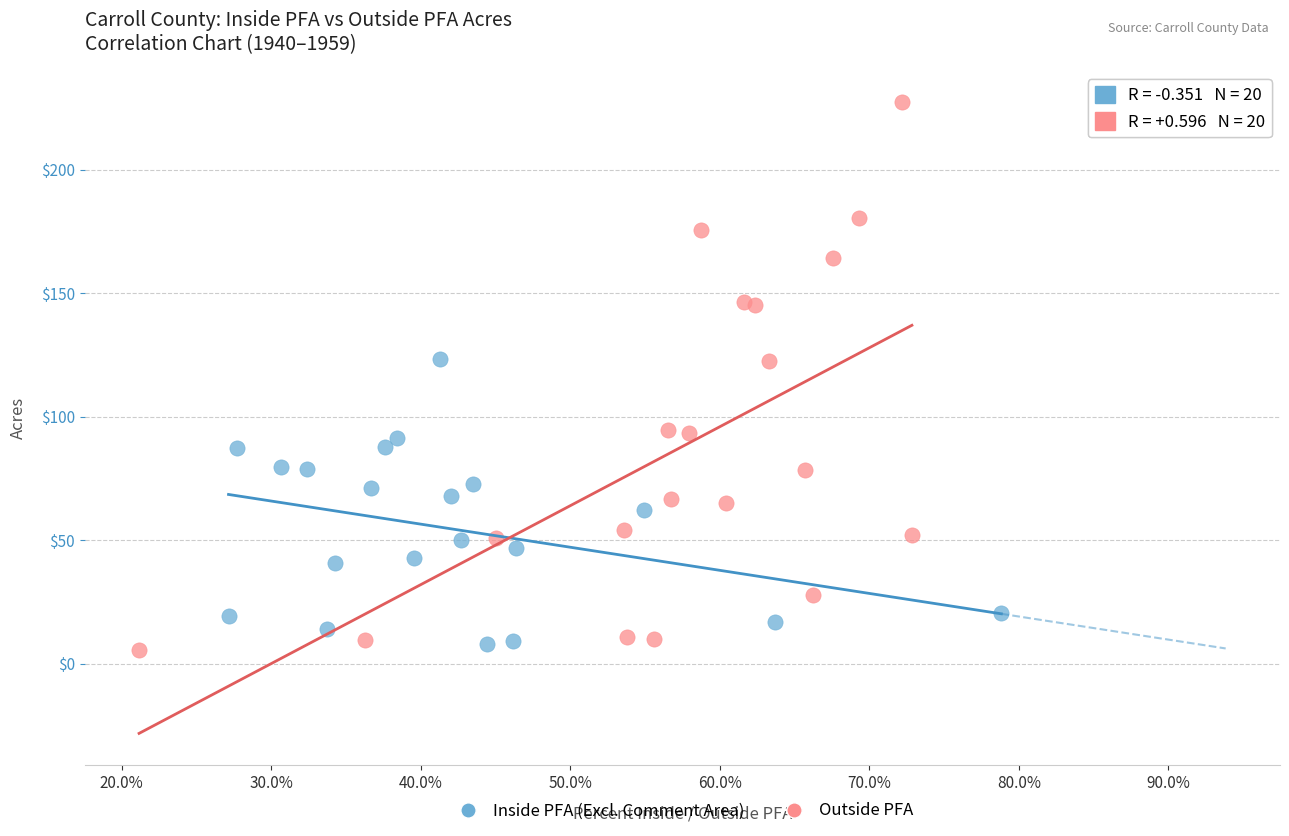

Which series has the largest Y range (max minus min)?

Outside PFA